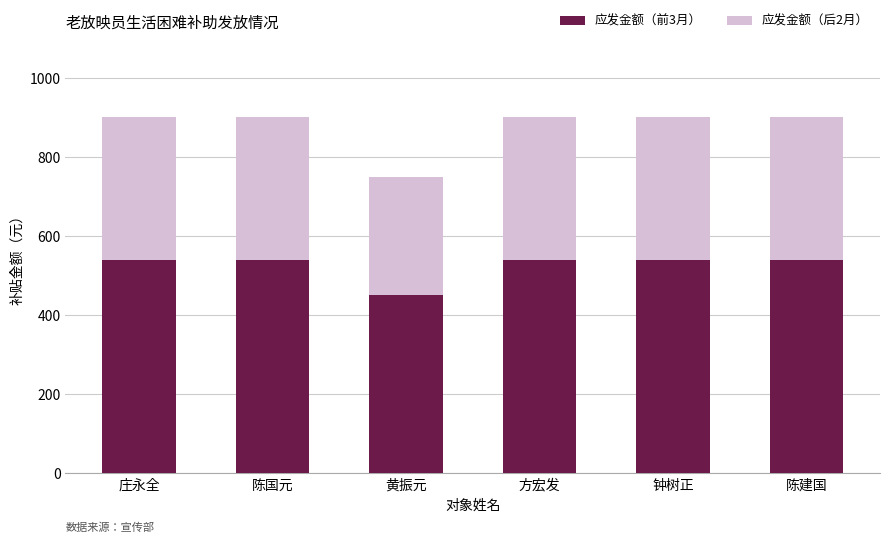

At which label does 应发金额（前3月） reach its minimum?

黄振元